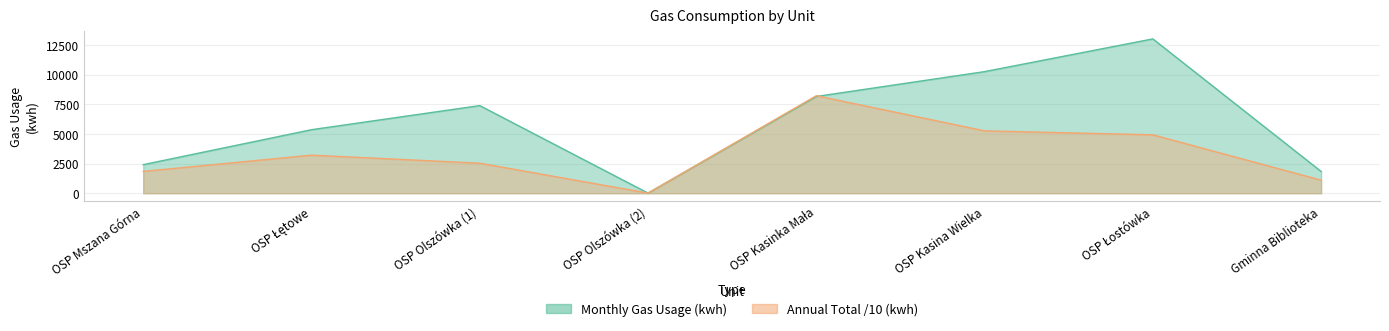

How many times do Annual Total (kwh) and Monthly Gas Usage (kwh) cross each other?

2